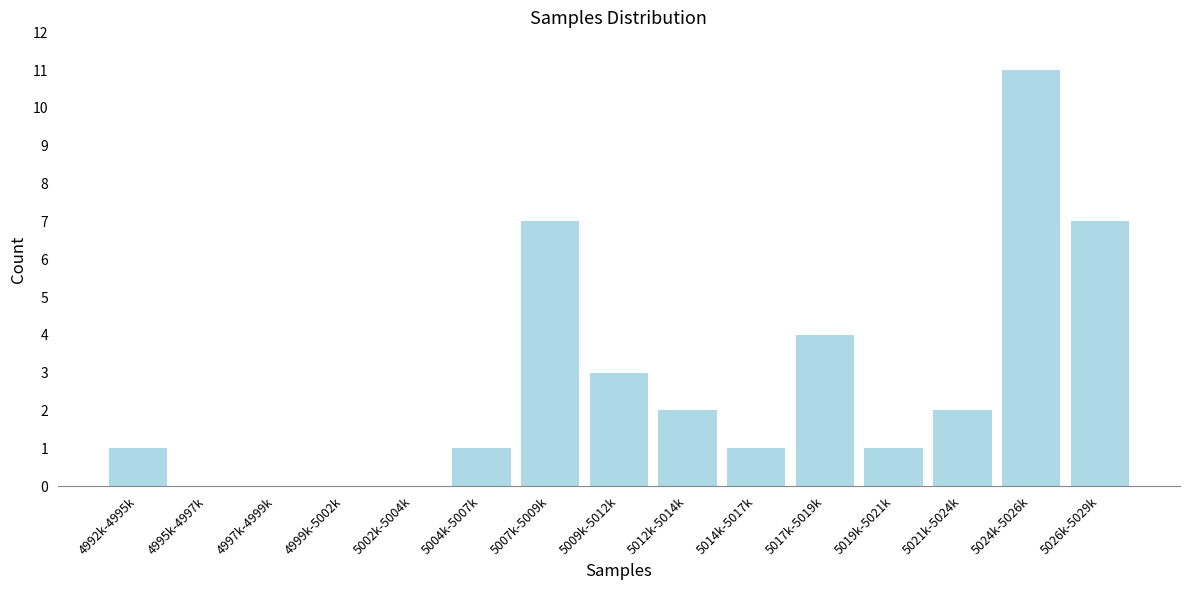

Reading right to left, transcribe all the data shown in this chart.

5026k-5029k=7	5024k-5026k=11	5021k-5024k=2	5019k-5021k=1	5017k-5019k=4	5014k-5017k=1	5012k-5014k=2	5009k-5012k=3	5007k-5009k=7	5004k-5007k=1	5002k-5004k=0	4999k-5002k=0	4997k-4999k=0	4995k-4997k=0	4992k-4995k=1